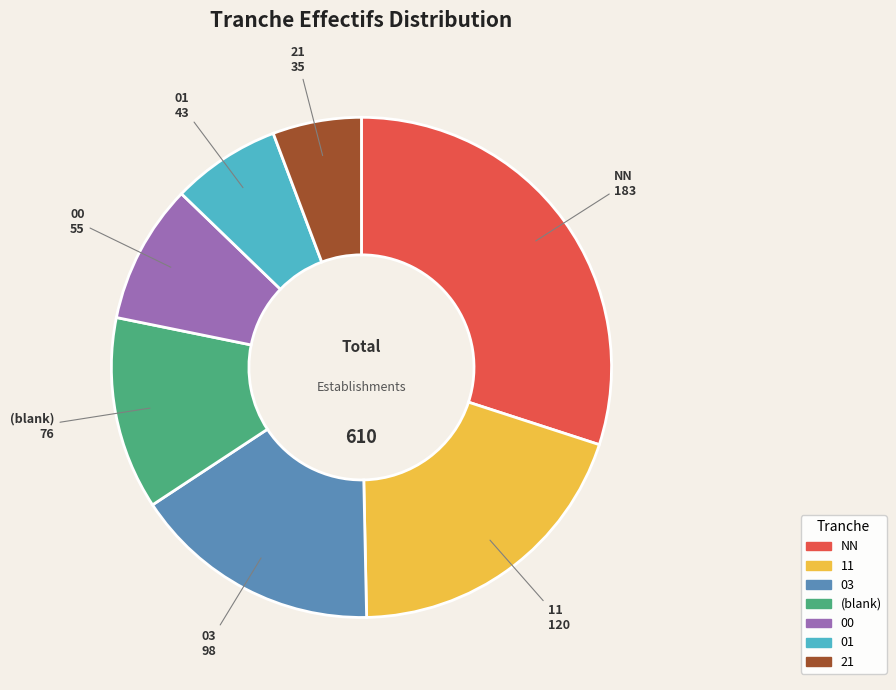

Does any single category account for the majority?

No